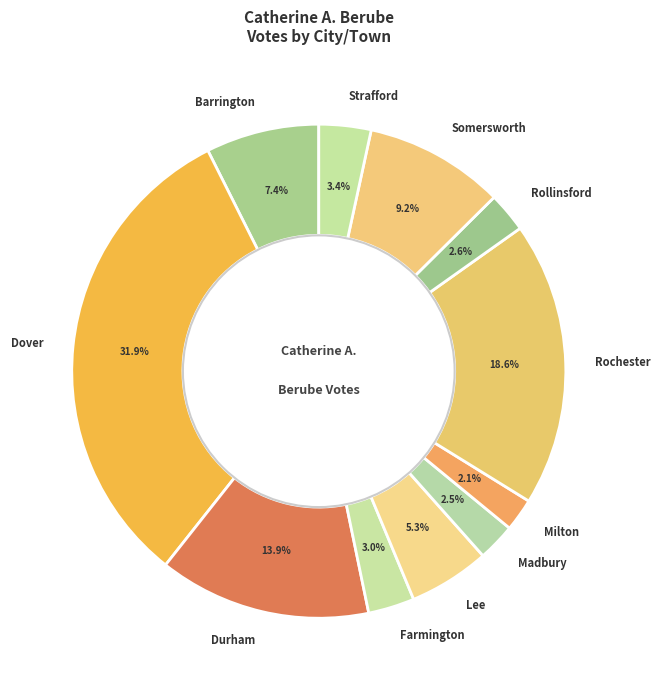

To the nearest percent, what is the difference between the largest and smallest slice percentages?

30%